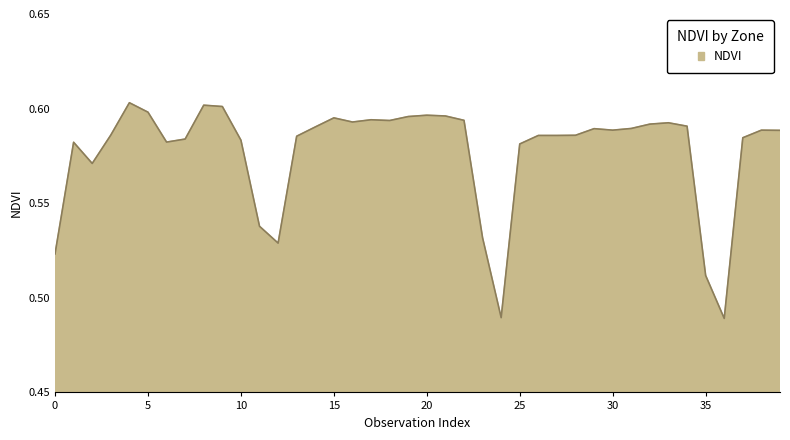

At which category does the chart reach its peak across all series?

4